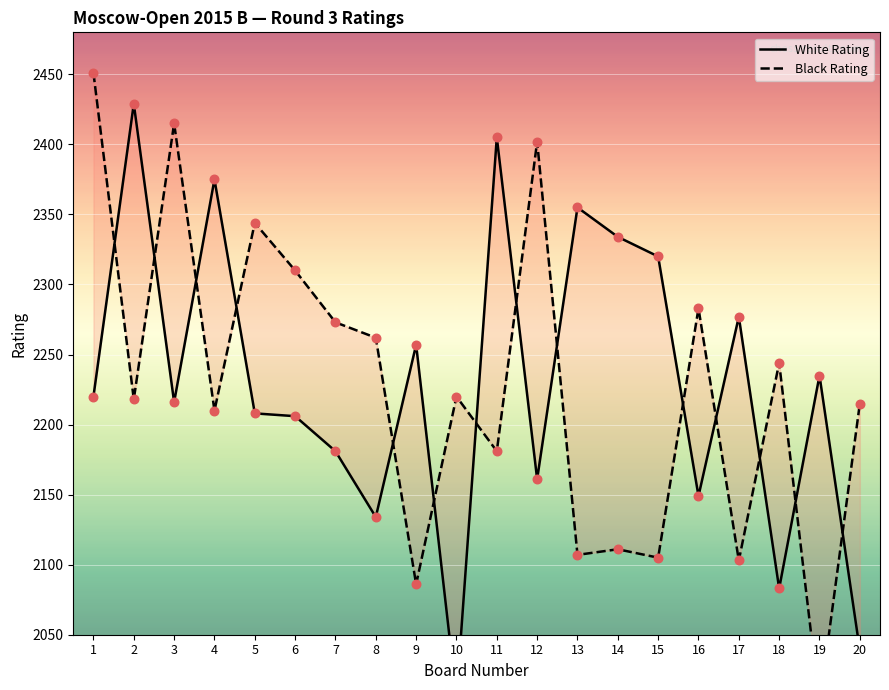

Which series has the widest spread of Y values?

Black Rating